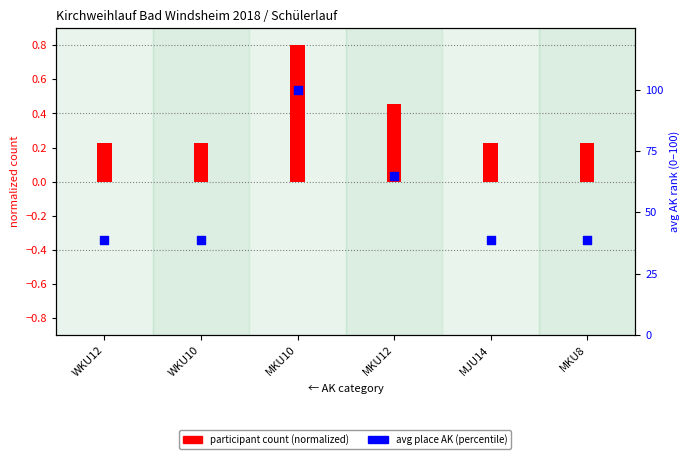

Which series has the widest spread of Y values?

avg place AK (percentile)